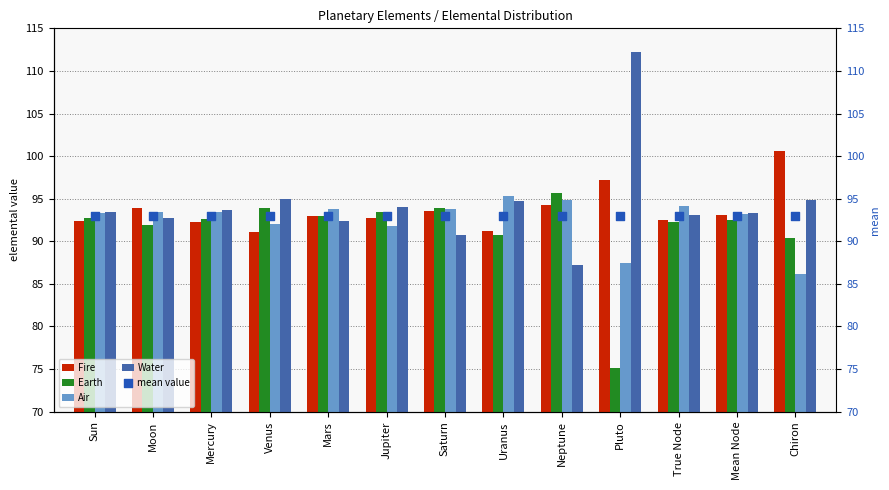

At which category is the sum across all series the highest?

Sun